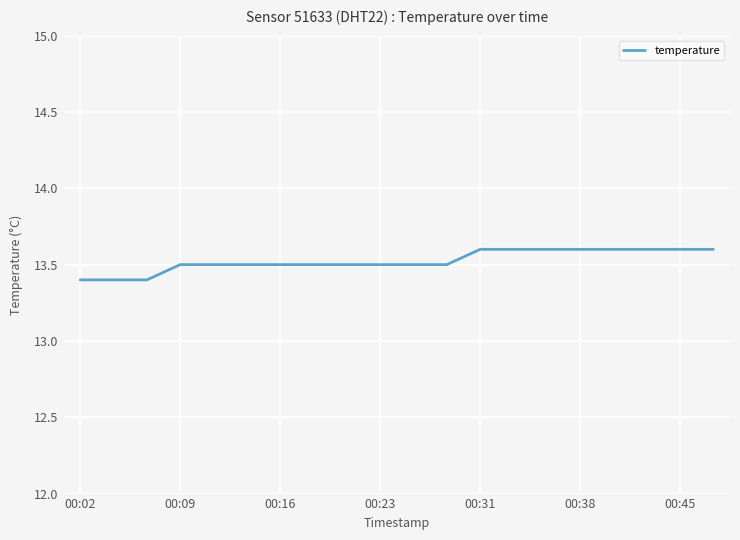

What is the difference between the maximum and minimum values?

0.2